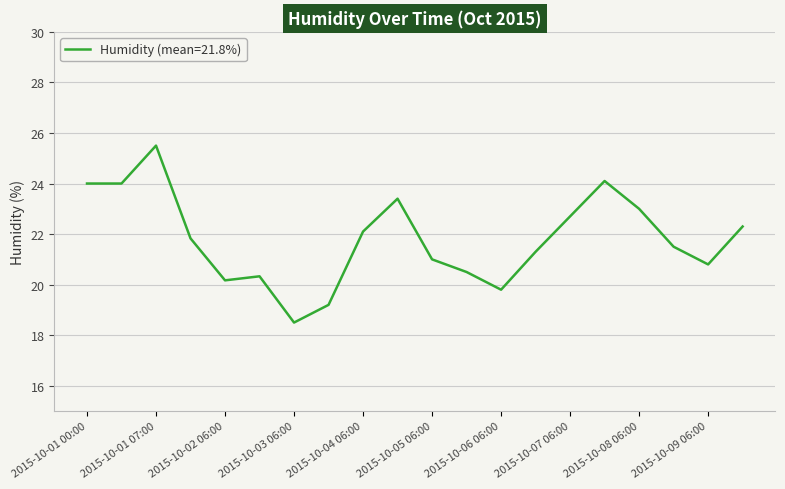

What is the sum of all values?

436.0